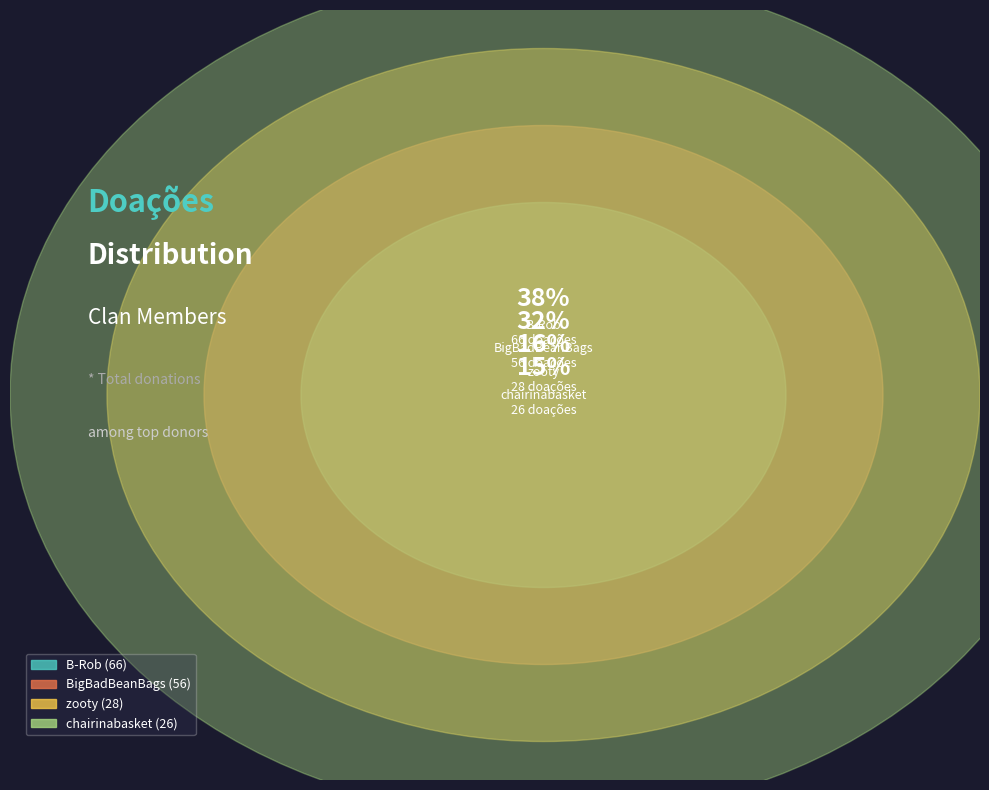

Rank the categories by value from lowest to highest.

chairinabasket (26), zooty (28), BigBadBeanBags (56), B-Rob (66)